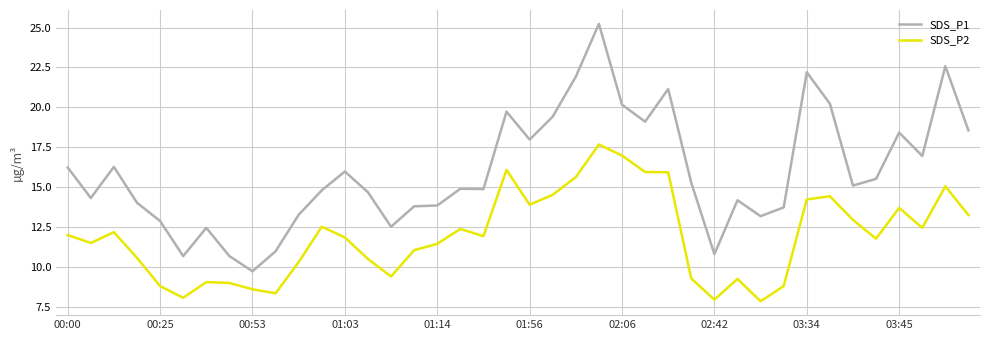

What is the difference between the maximum and minimum values in the SDS_P2 series?

9.8